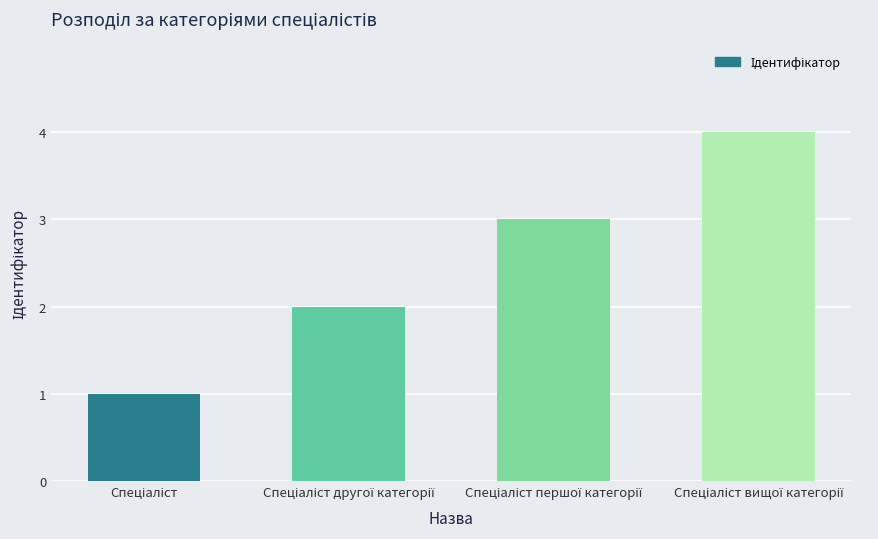

What is the greatest value displayed?

4